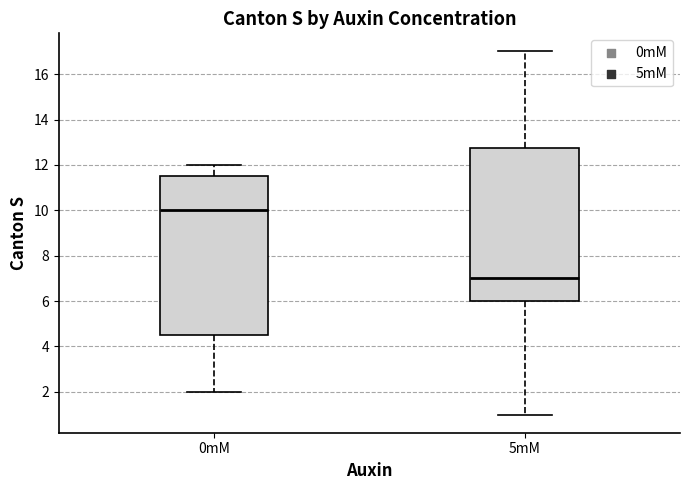

Reading left to right, read every box against the y-axis: the position of its median line, the range the box covers, and the ends of its whiskers. The values are not printed on the chart, so give them approximately, as read against the axis.

0mM: median 10.0, box 4.6 to 11.6, whiskers 2.0 to 12.0
5mM: median 7.0, box 6.0 to 12.8, whiskers 1.0 to 17.0